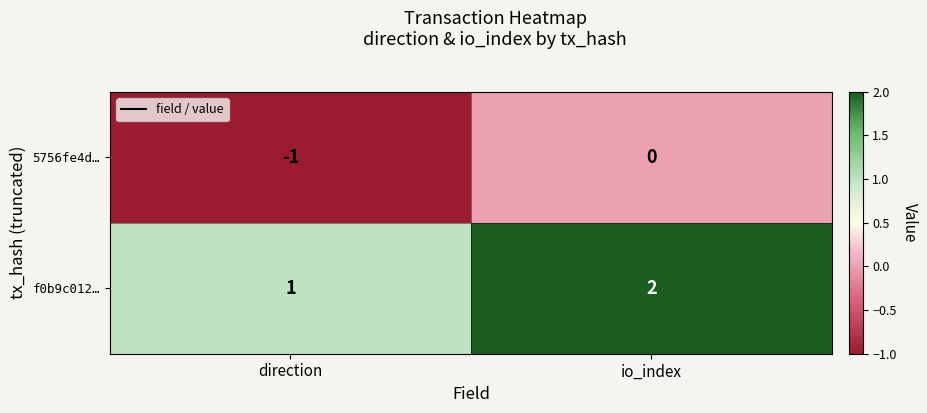

Count the number of categories in the chart.

2